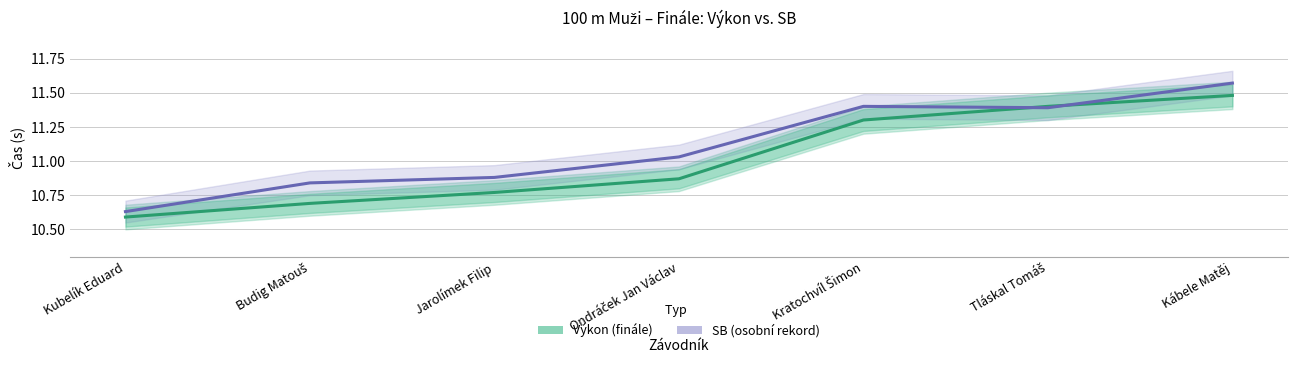

What is the value of the Výkon (finále) point at the 7th from the left?

11.5